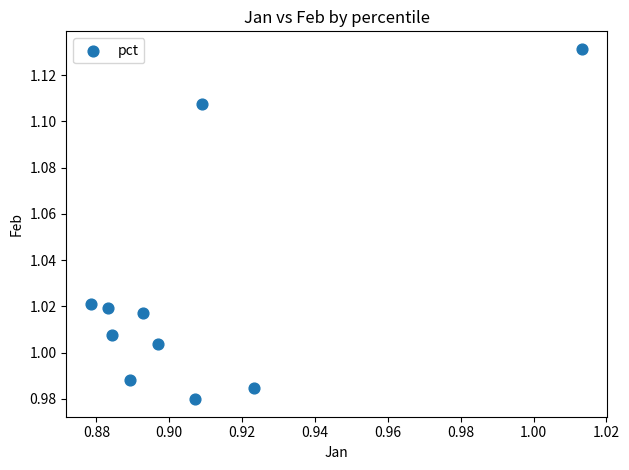

What is the average X value?

0.9